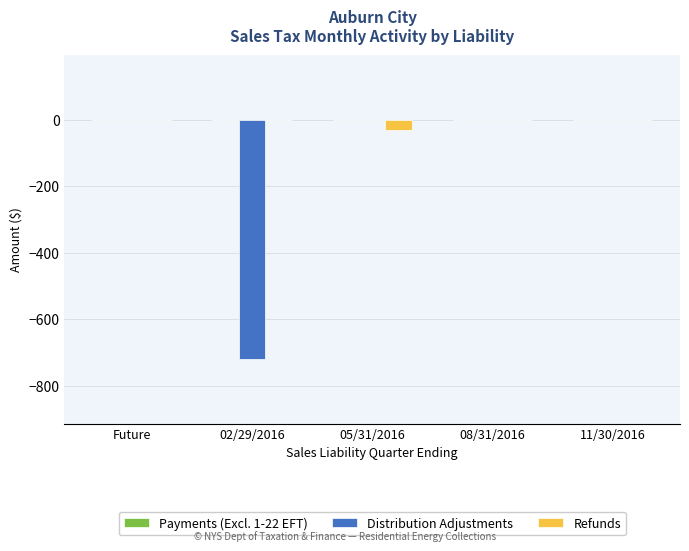

Which series has the largest total across all categories?

Refunds